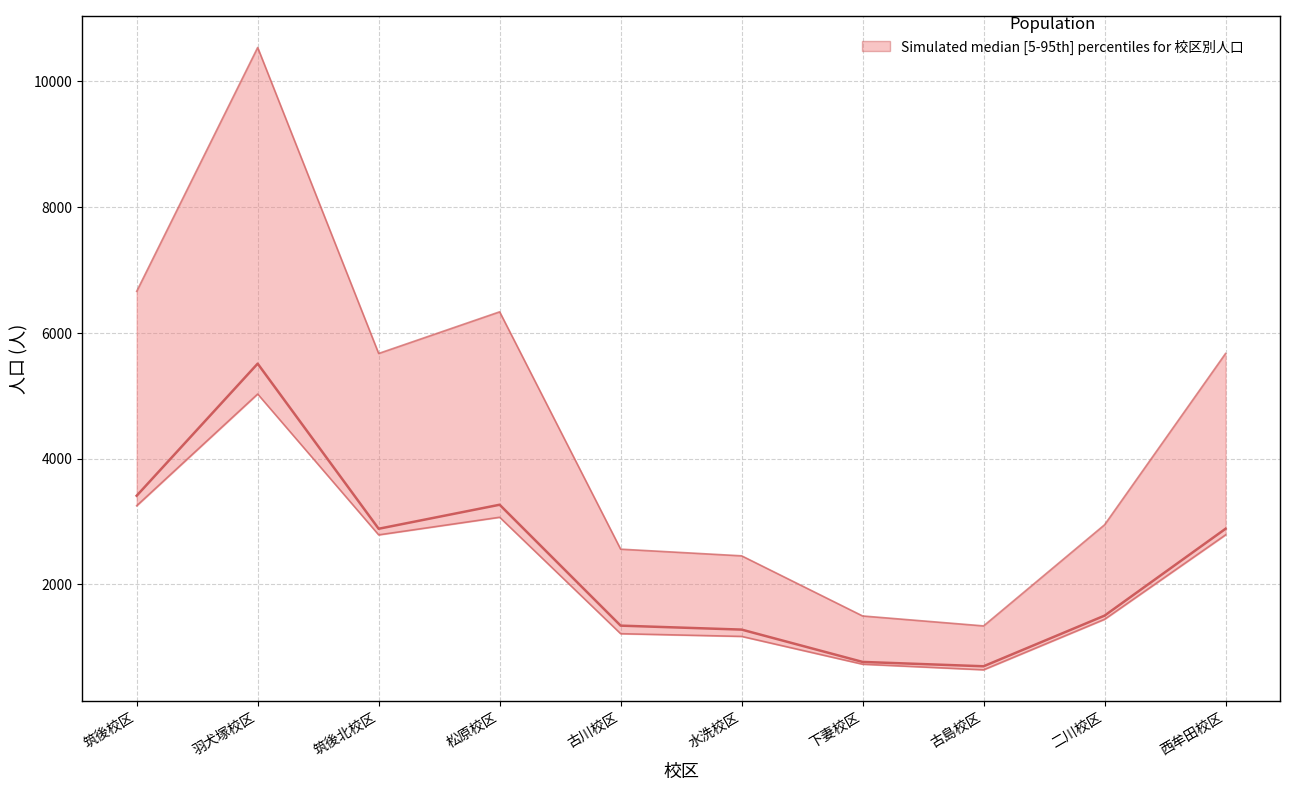

Reading left to right, transcribe all the data shown in this chart.

筑後校区=3409	羽犬塚校区=5509	筑後北校区=2884	松原校区=3266	古川校区=1344	水洗校区=1281	下妻校区=767	古島校区=698	二川校区=1503	西牟田校区=2884